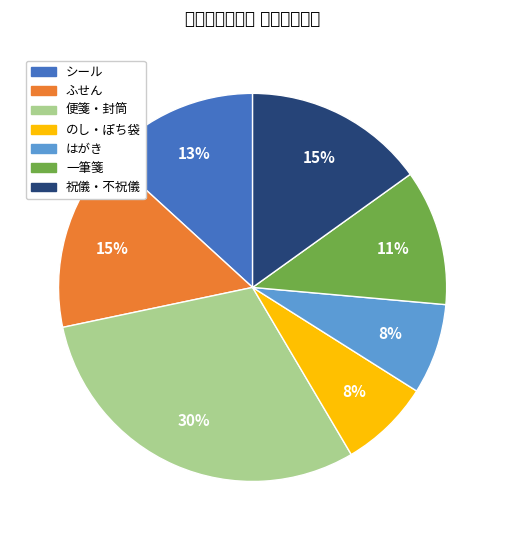

To the nearest percent, what is the average slice percentage?

14%